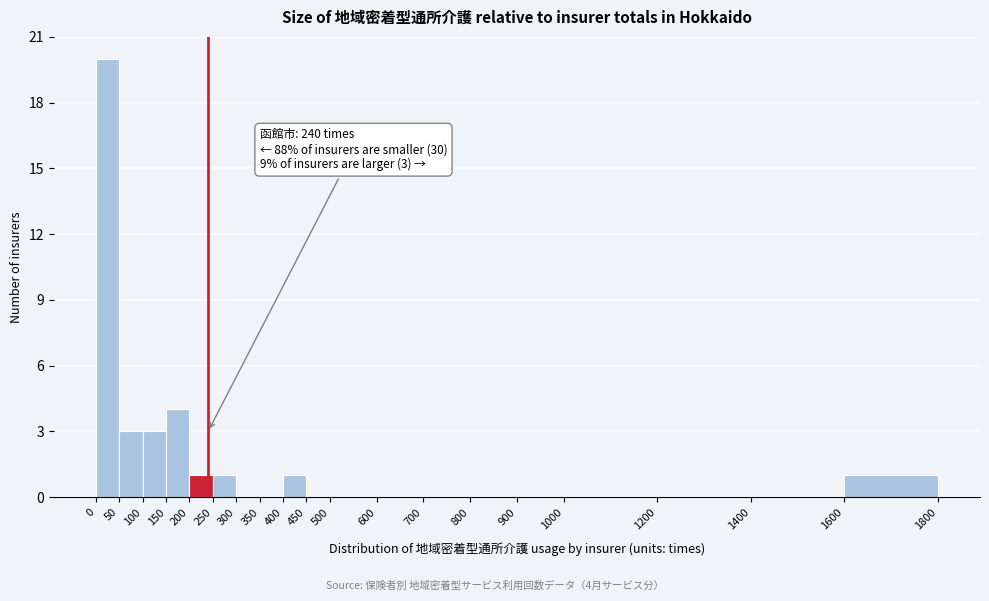

Over which range of the x-axis is the bar tallest?

0 to 50